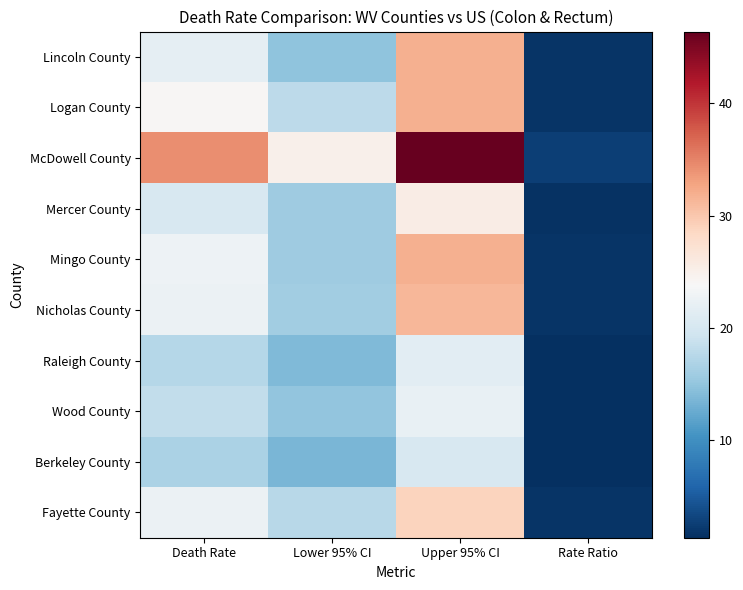

At which category is the sum across all series the highest?

Upper 95% CI